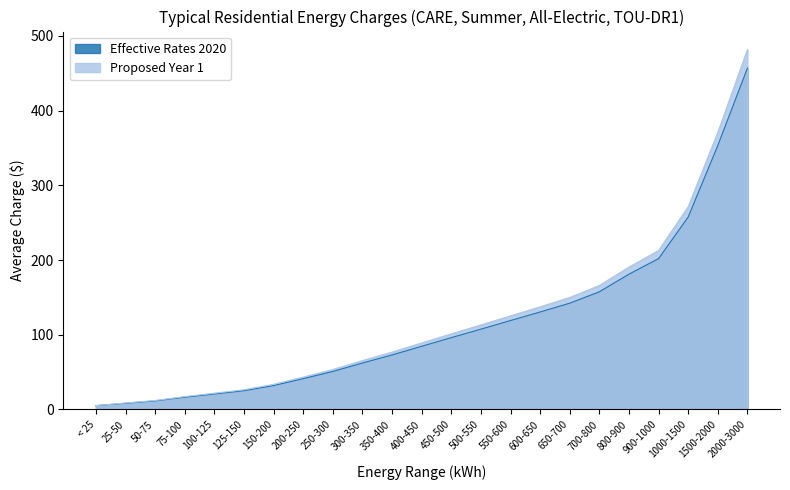

What is the value of the Effective Rates 2020 point at the 5th from the left?

20.8